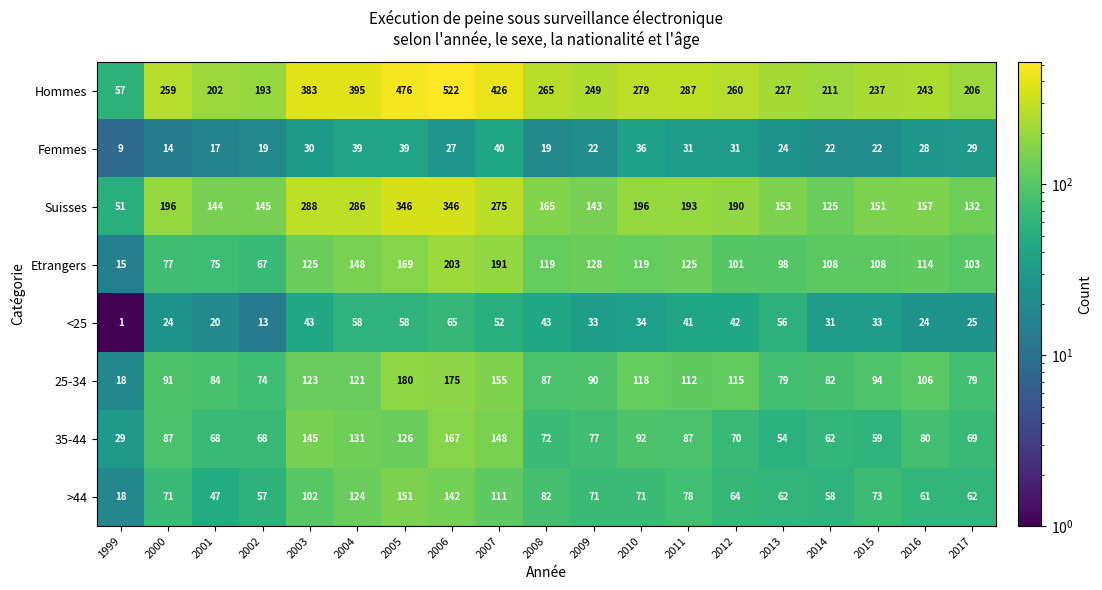

True or false: Suisses has a value of 59 at 2013.

False